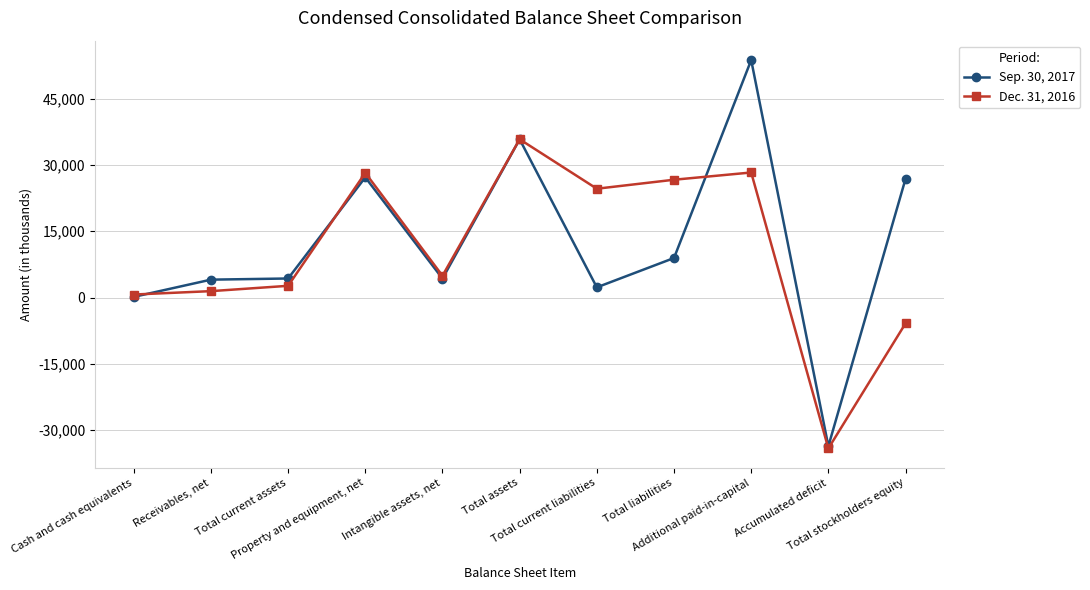

Which series has the widest spread of values?

Sep. 30, 2017